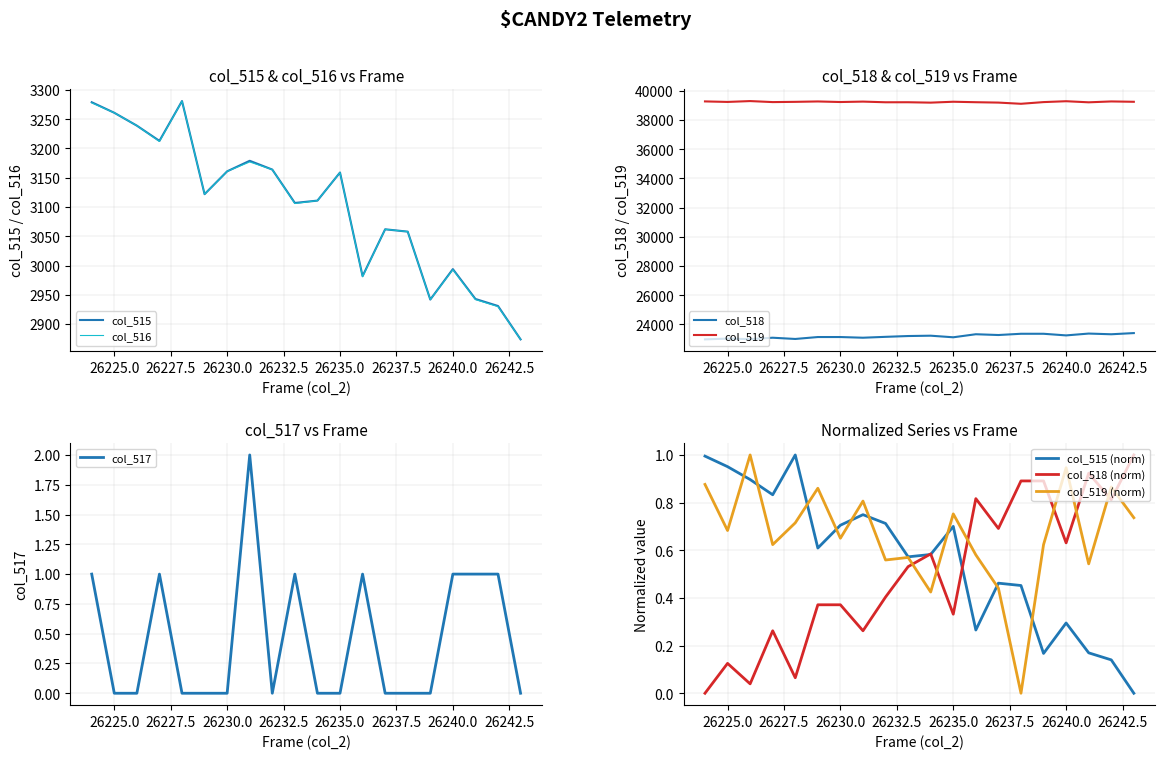

At which label does col_517 reach its peak?

26231